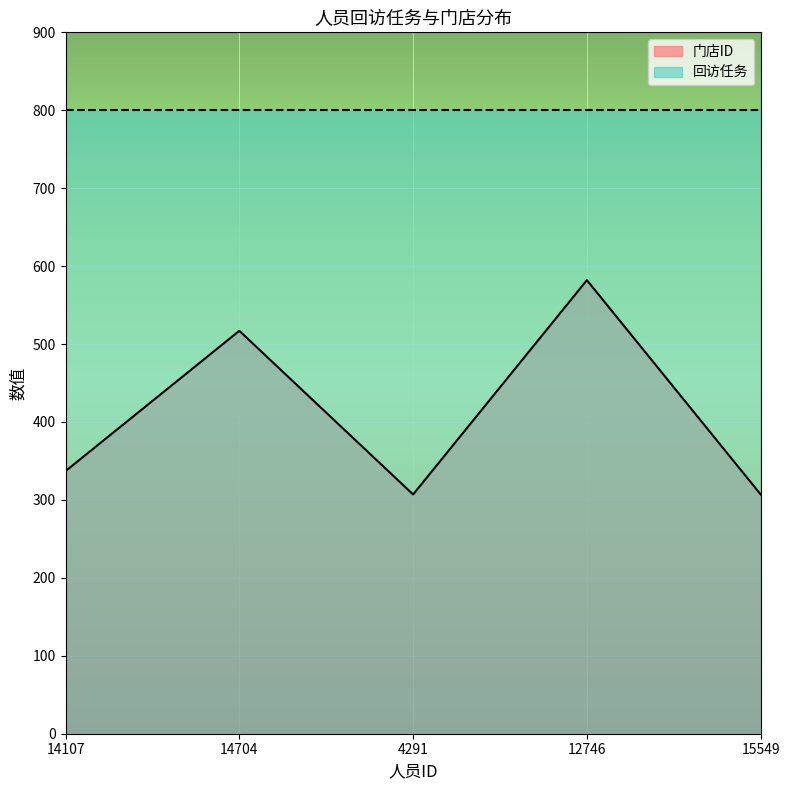

How many points are higher than both their immediate neighbors (excluding endpoints)?

2